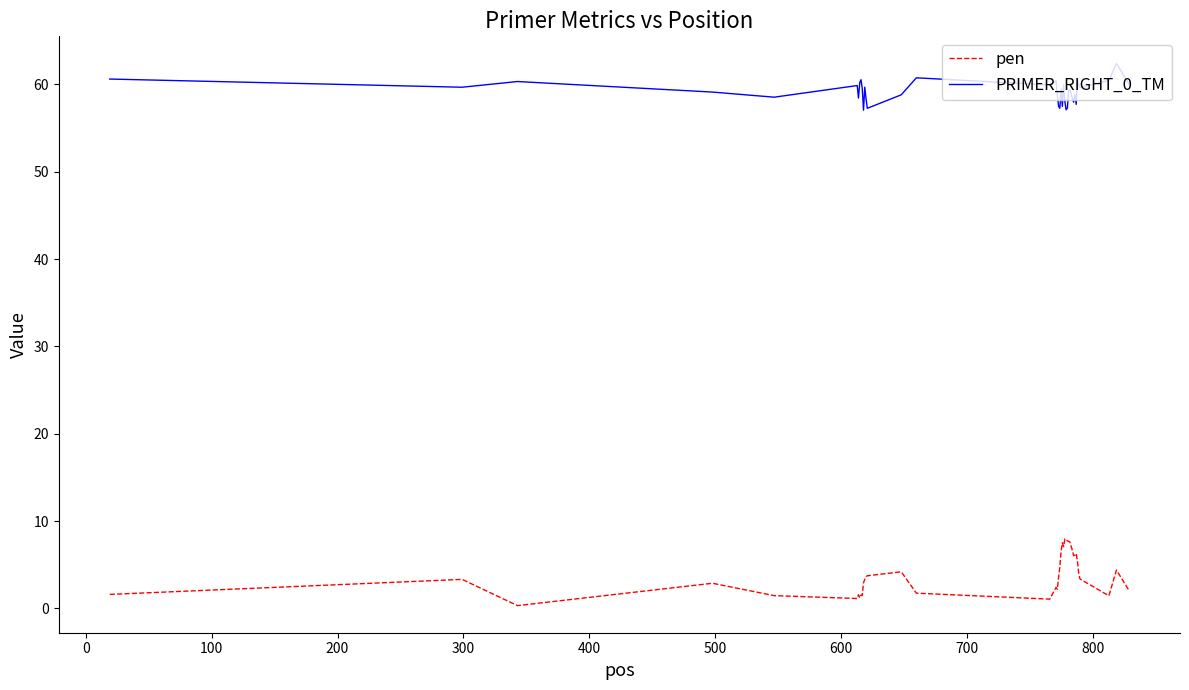

Which series has the largest total across all categories?

PRIMER_RIGHT_0_TM